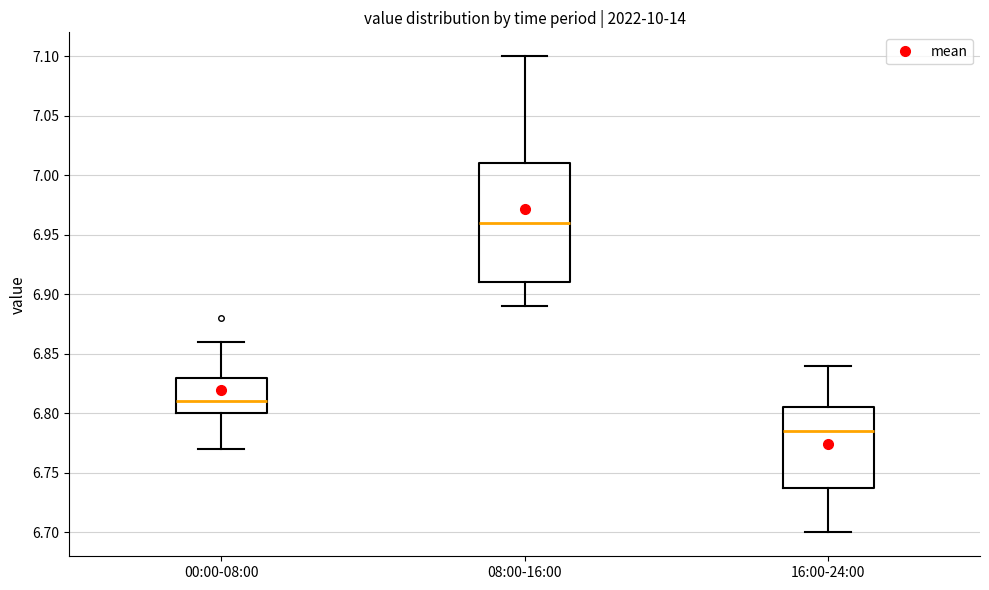

Comparing the boxes themselves (not the whiskers), which one is the tallest?

08:00-16:00